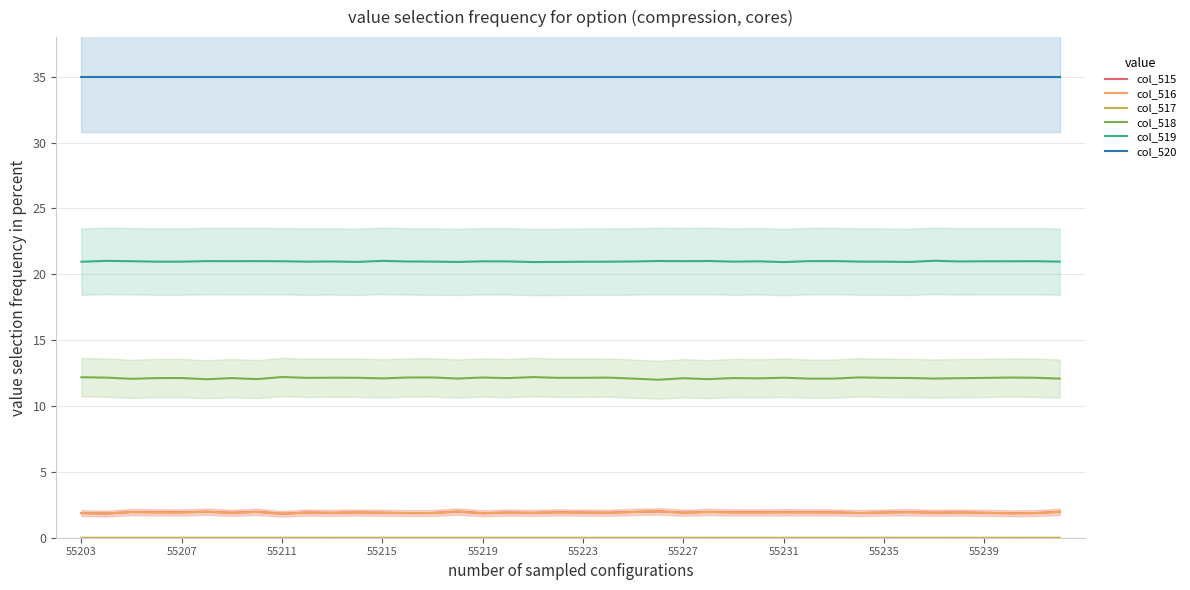

Does the chart have visible grid lines?

Yes